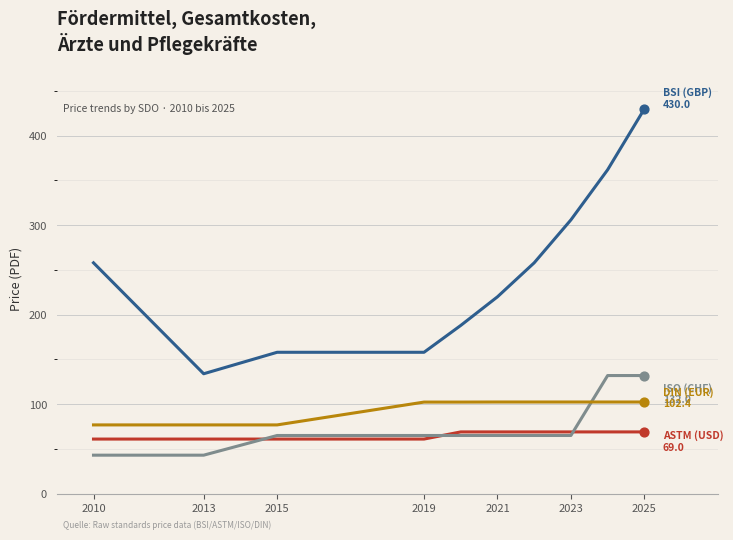

What is the greatest value displayed?

430.0